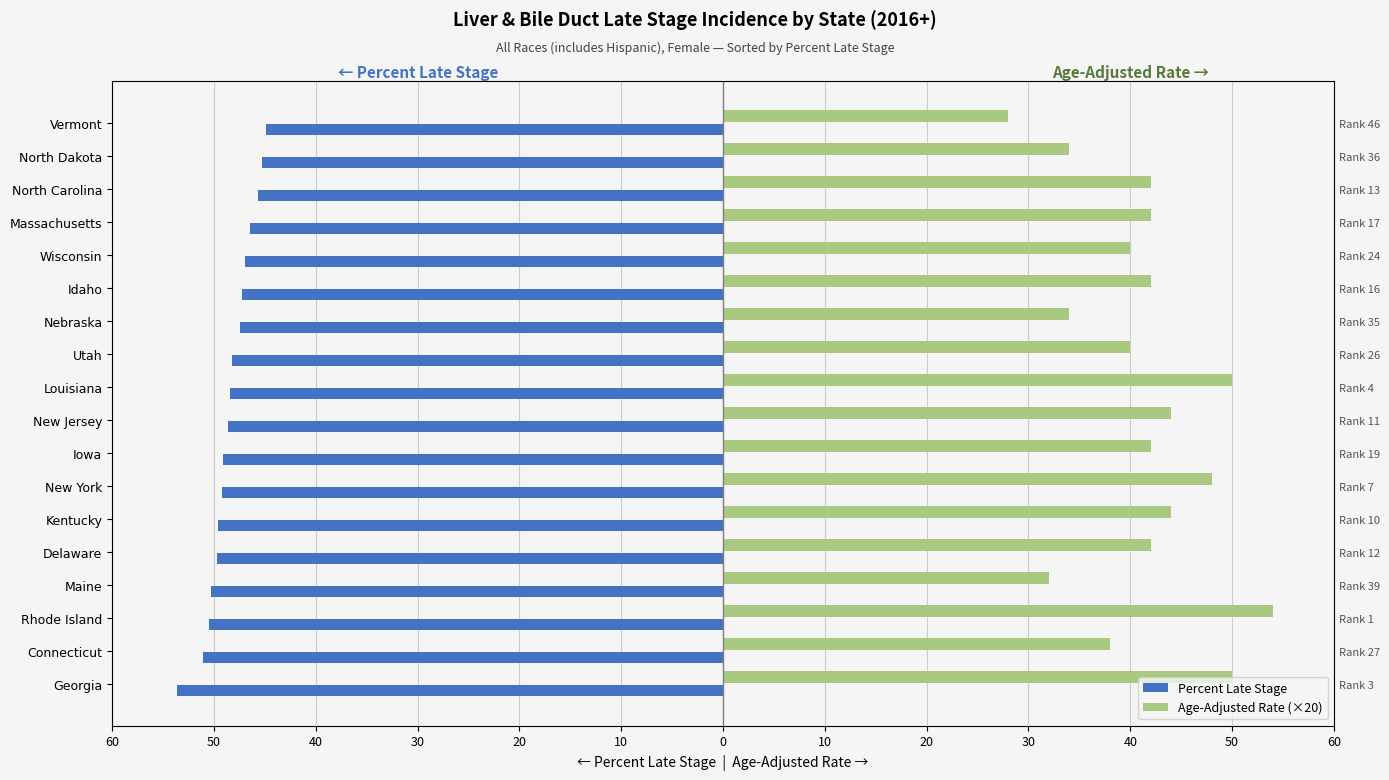

Reading left to right, extract all data points from this chart.

Percent Late Stage: -53.6	-51.1	-50.5	-50.3	-49.7	-49.6	-49.2	-49.1	-48.6	-48.4	-48.2	-47.4	-47.3	-47.0	-46.5	-45.7	-45.3	-44.9
Age-Adjusted Rate (×20): 50.0	38.0	54.0	32.0	42.0	44.0	48.0	42.0	44.0	50.0	40.0	34.0	42.0	40.0	42.0	42.0	34.0	28.0